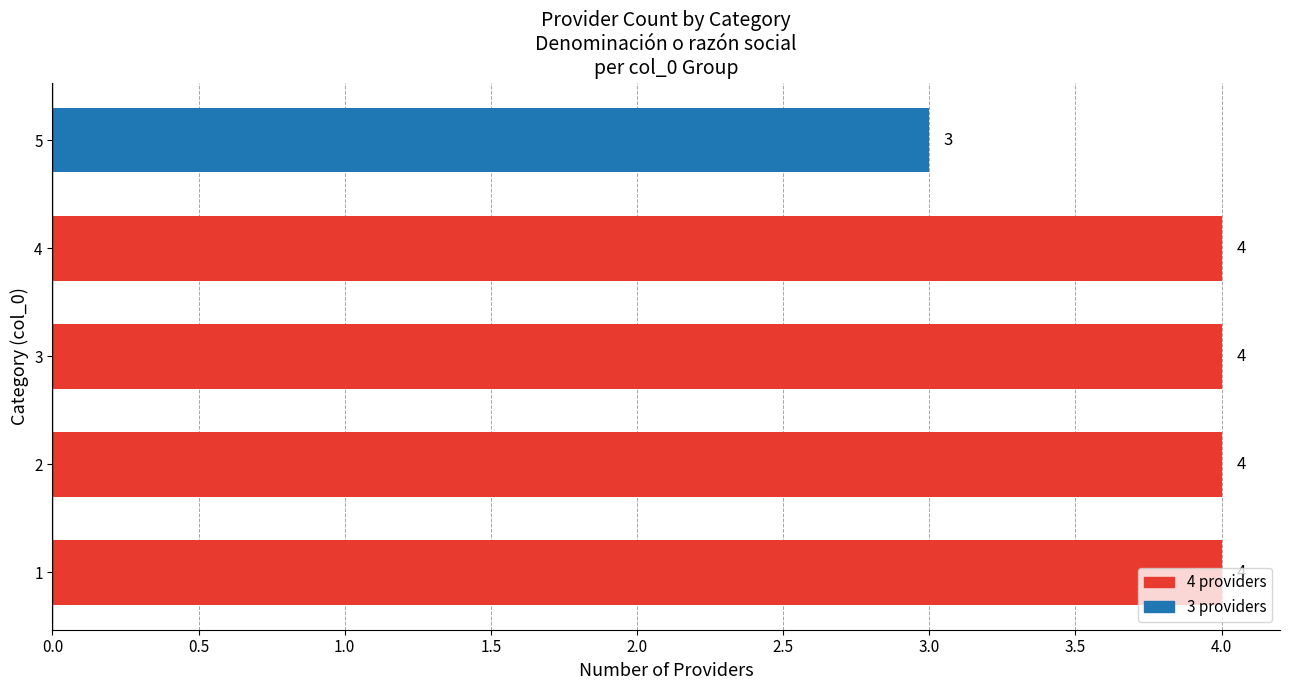

What is the approximate value at 3?

4